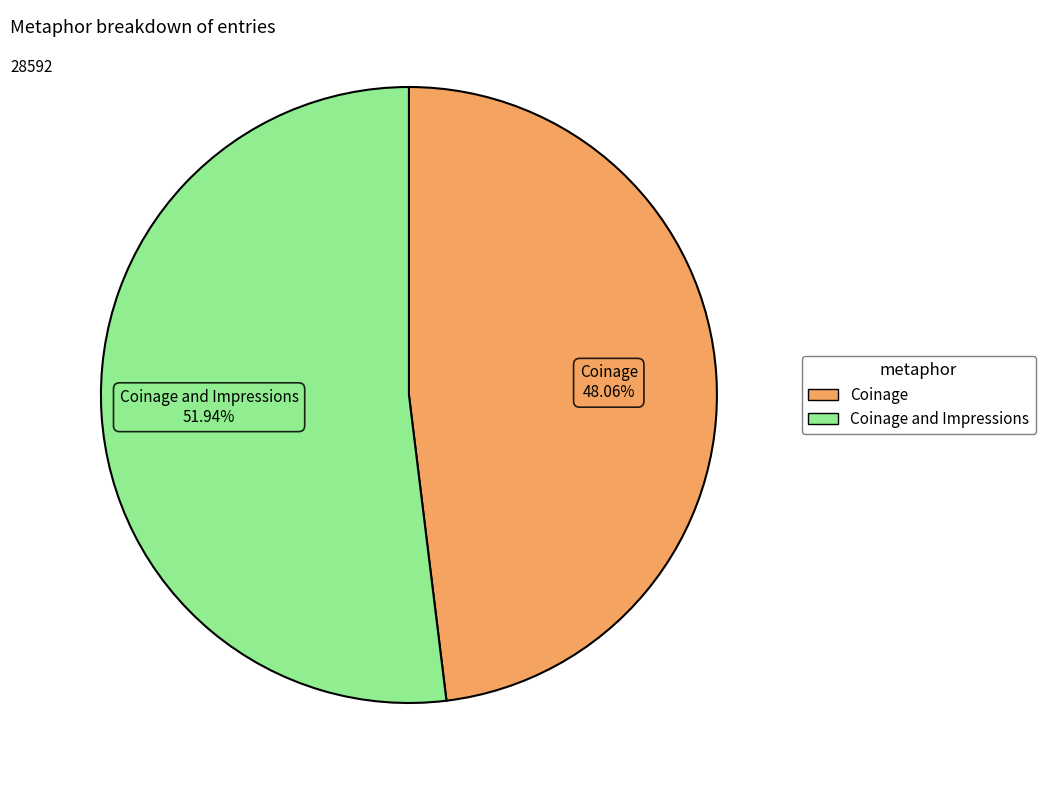

Which category has the biggest portion of the pie?

Coinage and Impressions